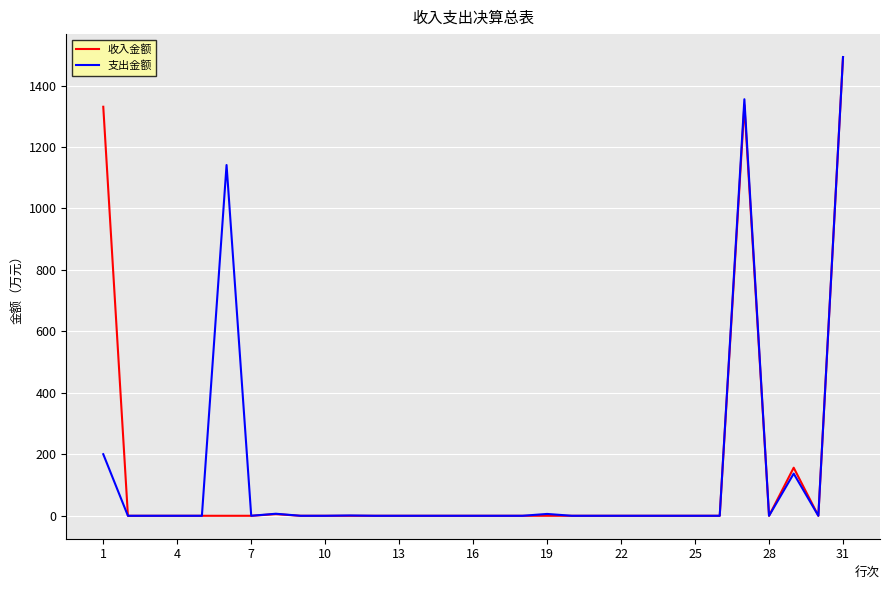

Which category has the highest value in the 支出金额 series?

31